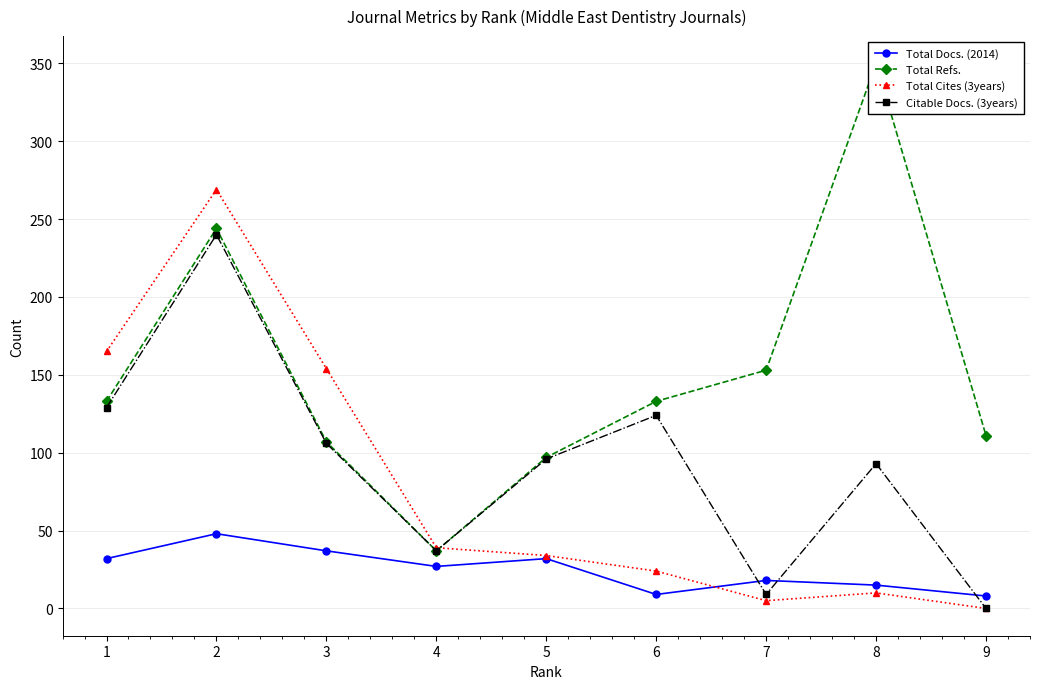

At which label is Total Cites (3years) closest to 134?

3